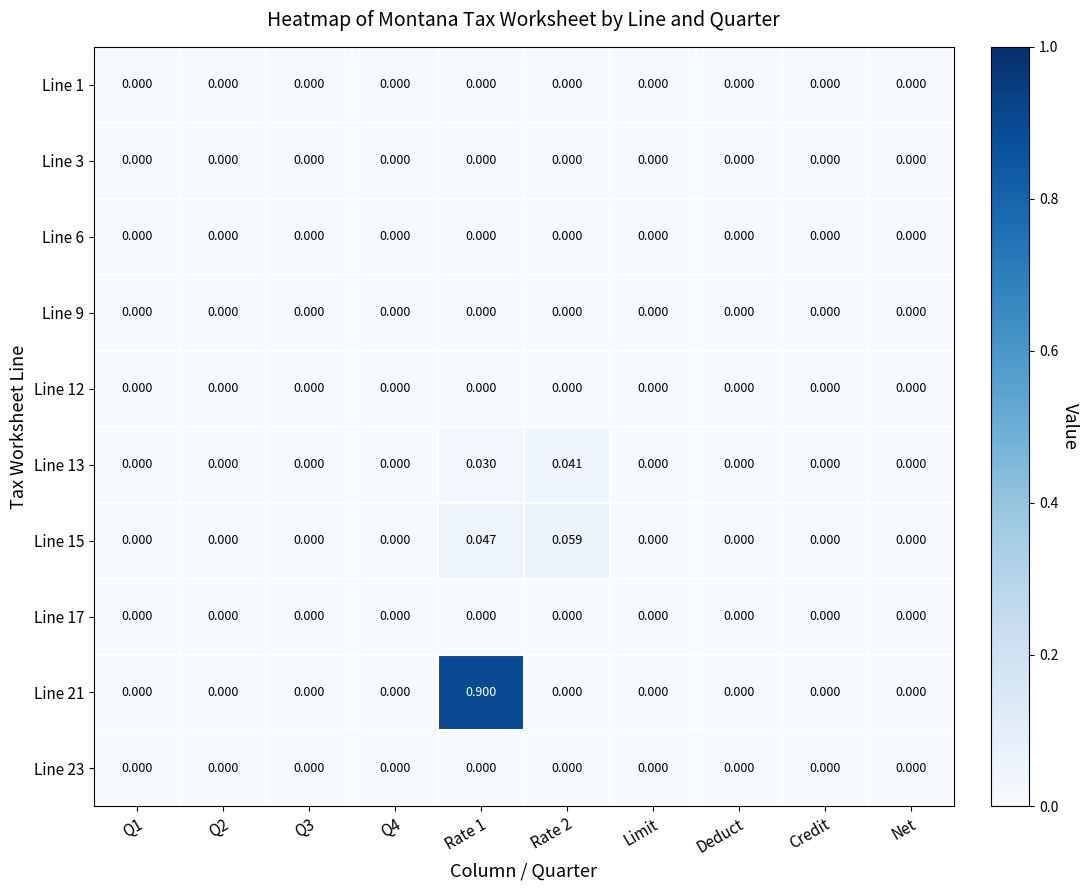

Rank the series by their maximum value, from highest to lowest.

Line 21, Line 15, Line 13, Line 1, Line 3, Line 6, Line 9, Line 12, Line 17, Line 23